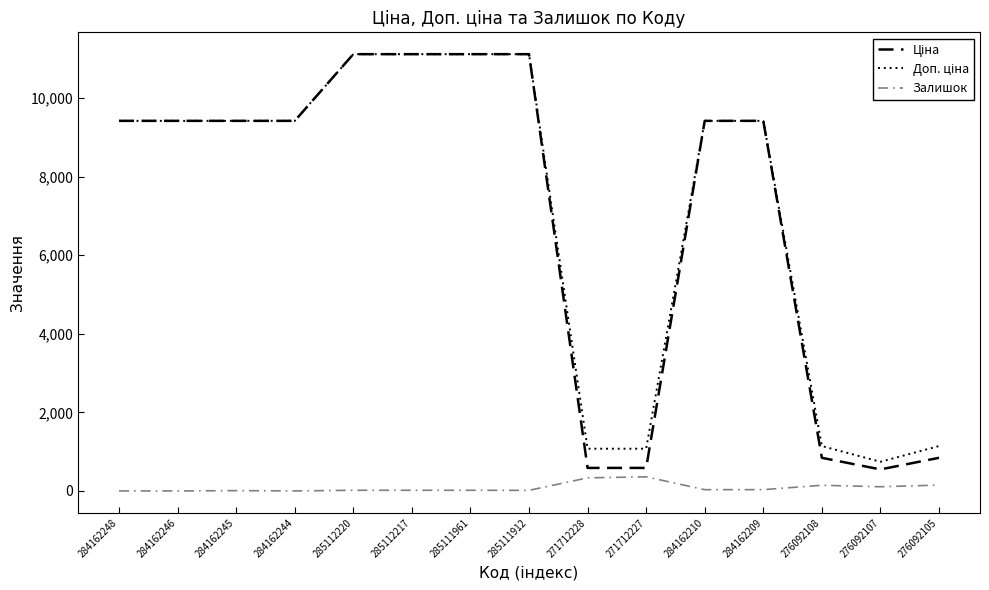

Which category has the lowest value in the Ціна series?

276092107